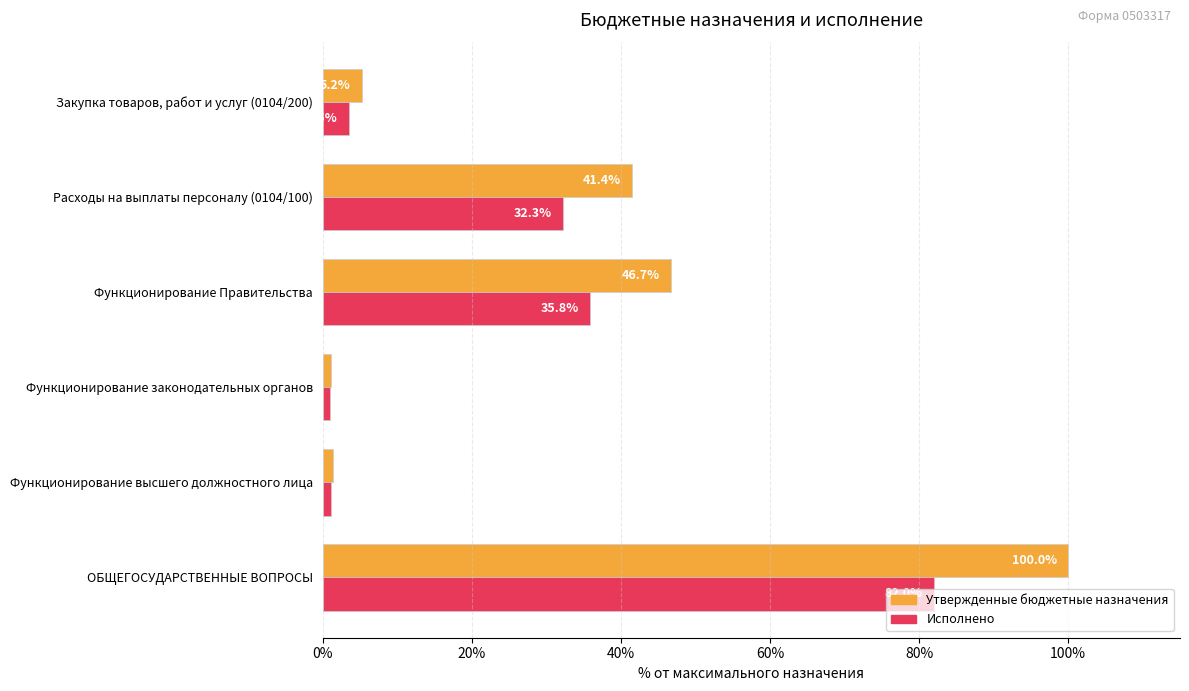

Is it true that Утвержденные бюджетные назначения equals 68.6 at Расходы на выплаты персоналу (0104/100)?

False